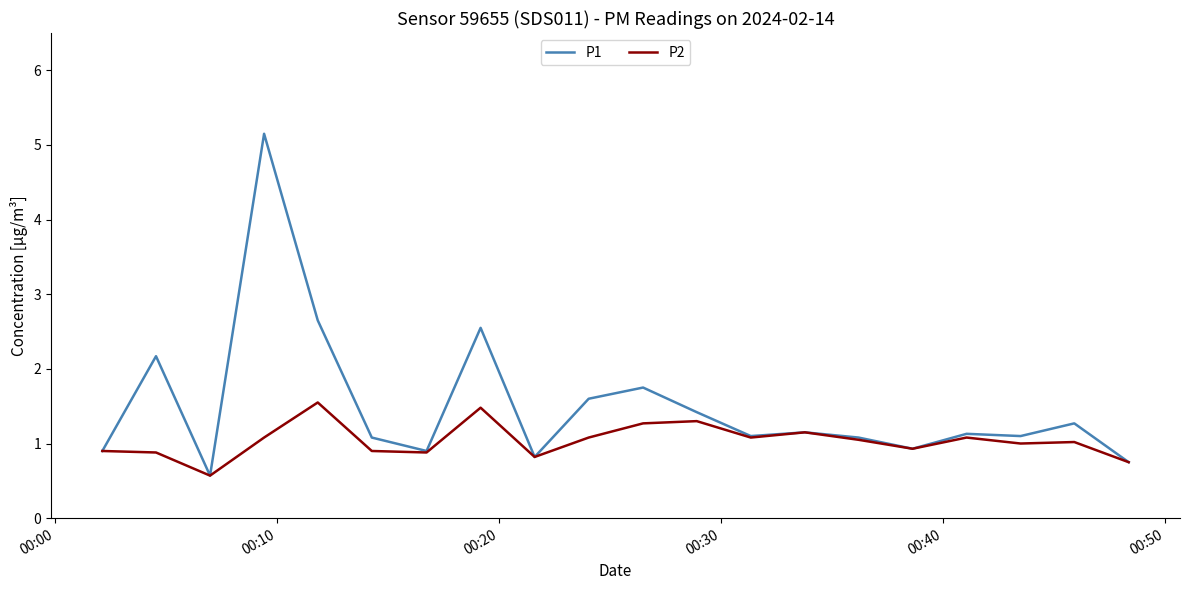

What is the highest value of the P2 series?

1.6